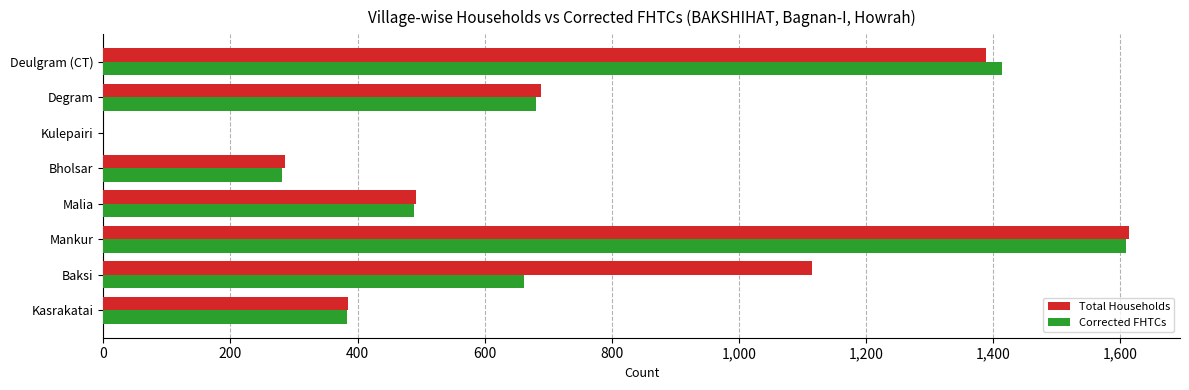

Which category has the highest value in the Corrected FHTCs series?

Mankur